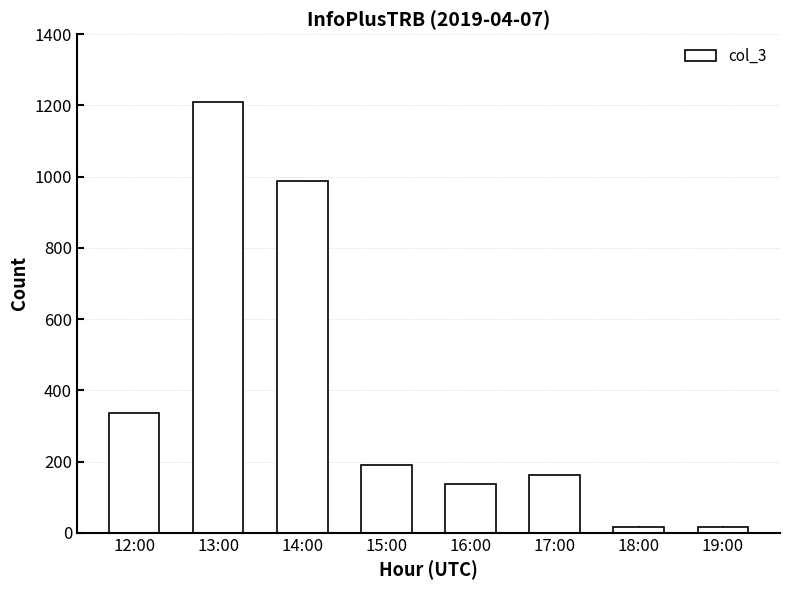

What is the difference between the values at 18:00 and 12:00?

321